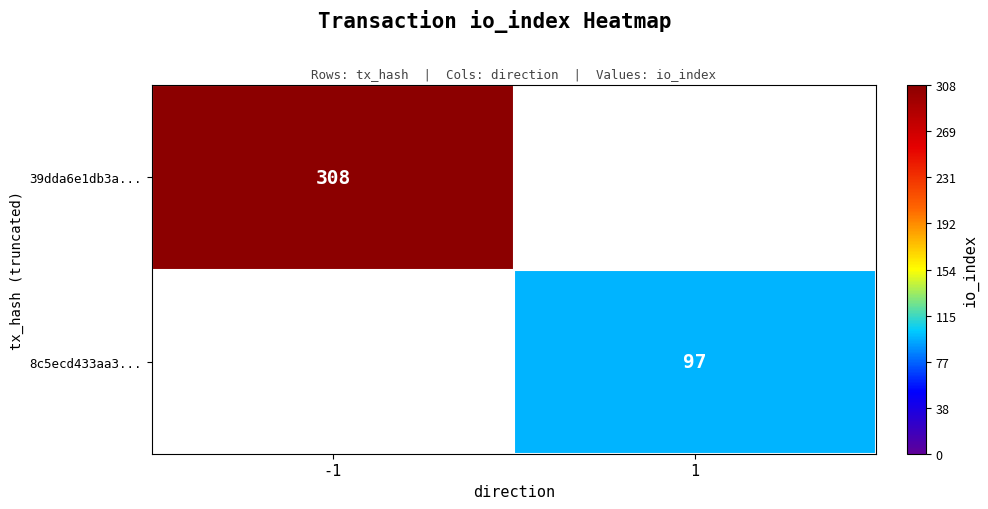

The value of 8c5ecd433aa3... at 1 is 97. True or false?

True